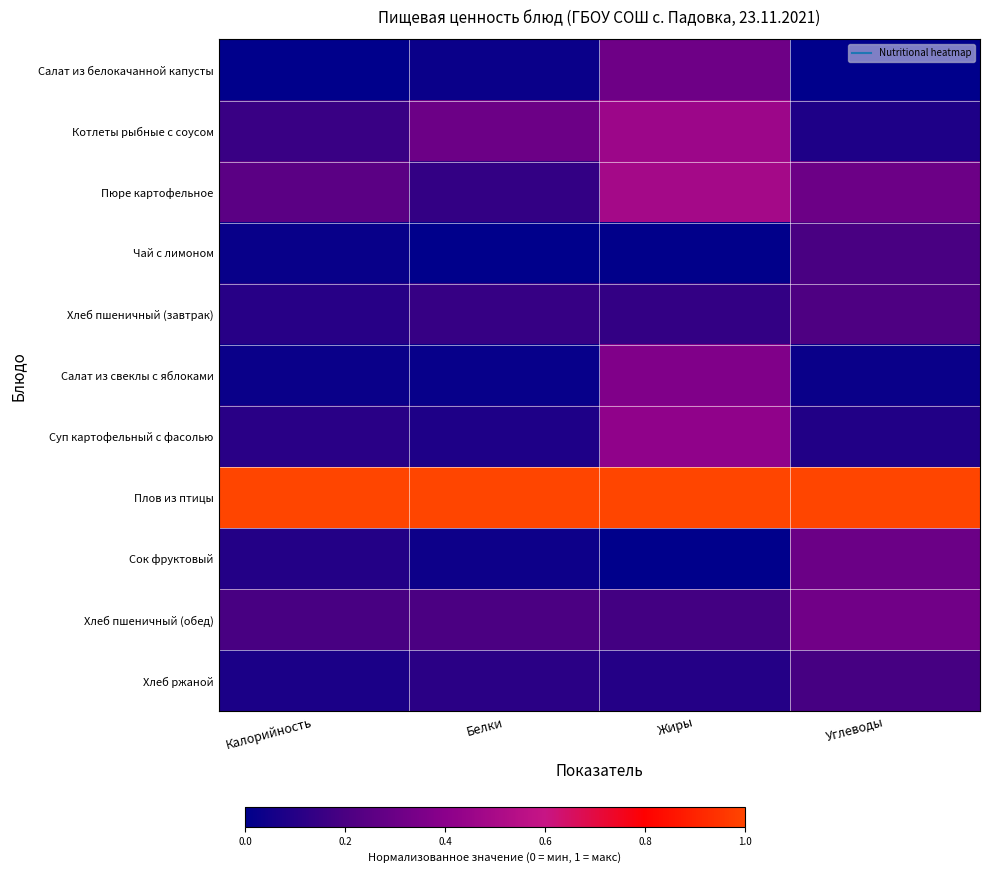

Reading left to right, list all the values displayed in this chart.

Салат из белокачанной капусты: Калорийность=0.0	Белки=0.0	Жиры=0.3	Углеводы=0.0
Котлеты рыбные с соусом: Калорийность=0.2	Белки=0.3	Жиры=0.5	Углеводы=0.1
Пюре картофельное: Калорийность=0.3	Белки=0.1	Жиры=0.5	Углеводы=0.3
Чай с лимоном: Калорийность=0.0	Белки=0.0	Жиры=0.0	Углеводы=0.2
Хлеб пшеничный (завтрак): Калорийность=0.1	Белки=0.1	Жиры=0.1	Углеводы=0.2
Салат из свеклы с яблоками: Калорийность=0.0	Белки=0.0	Жиры=0.4	Углеводы=0.0
Суп картофельный с фасолью: Калорийность=0.1	Белки=0.1	Жиры=0.4	Углеводы=0.1
Плов из птицы: Калорийность=1.0	Белки=1.0	Жиры=1.0	Углеводы=1.0
Сок фруктовый: Калорийность=0.1	Белки=0.0	Жиры=0.0	Углеводы=0.3
Хлеб пшеничный (обед): Калорийность=0.2	Белки=0.2	Жиры=0.2	Углеводы=0.3
Хлеб ржаной: Калорийность=0.1	Белки=0.1	Жиры=0.1	Углеводы=0.2